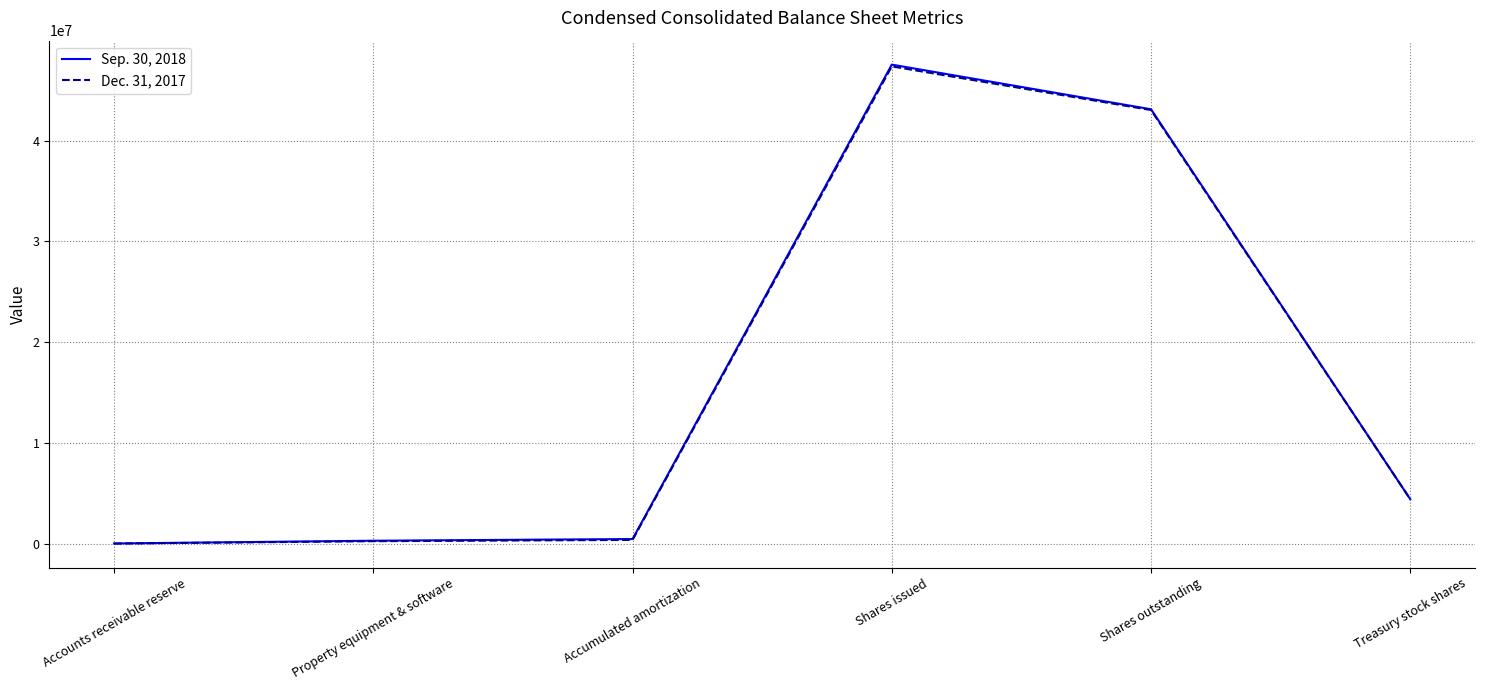

Between Shares outstanding and Treasury stock shares, which series saw the biggest shift?

Sep. 30, 2018